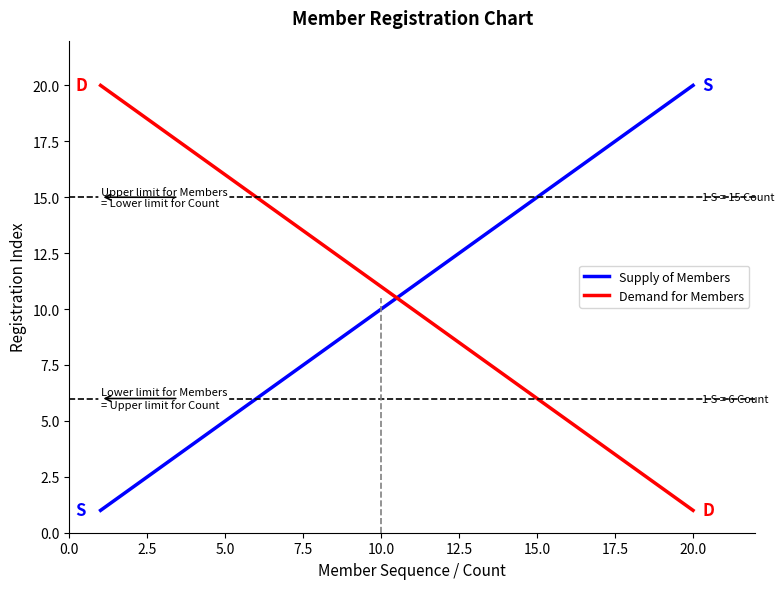

What is the maximum value for Demand for Members?

20